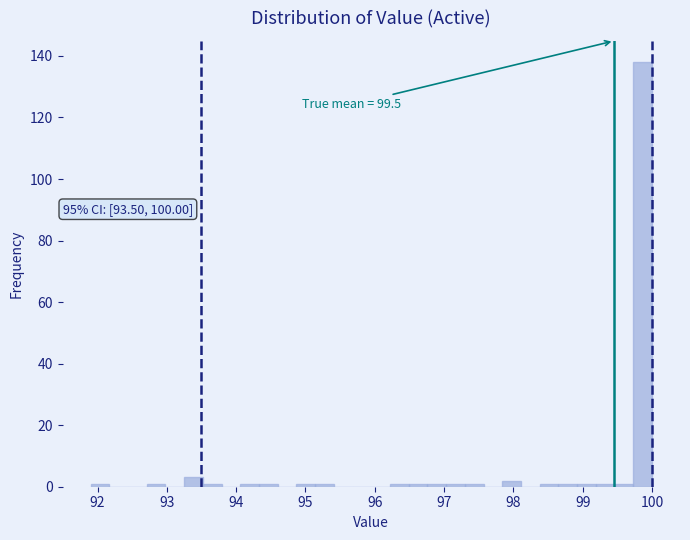

Around what value on the x-axis is the tallest bar? Give the approximate position of its centre, as read against the axis.

99.9